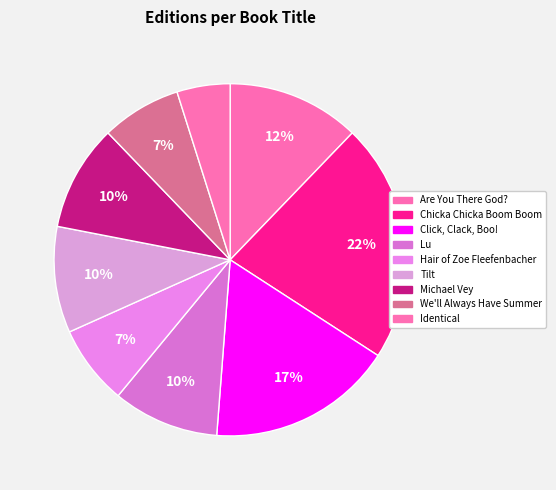

Does any single category account for the majority?

No